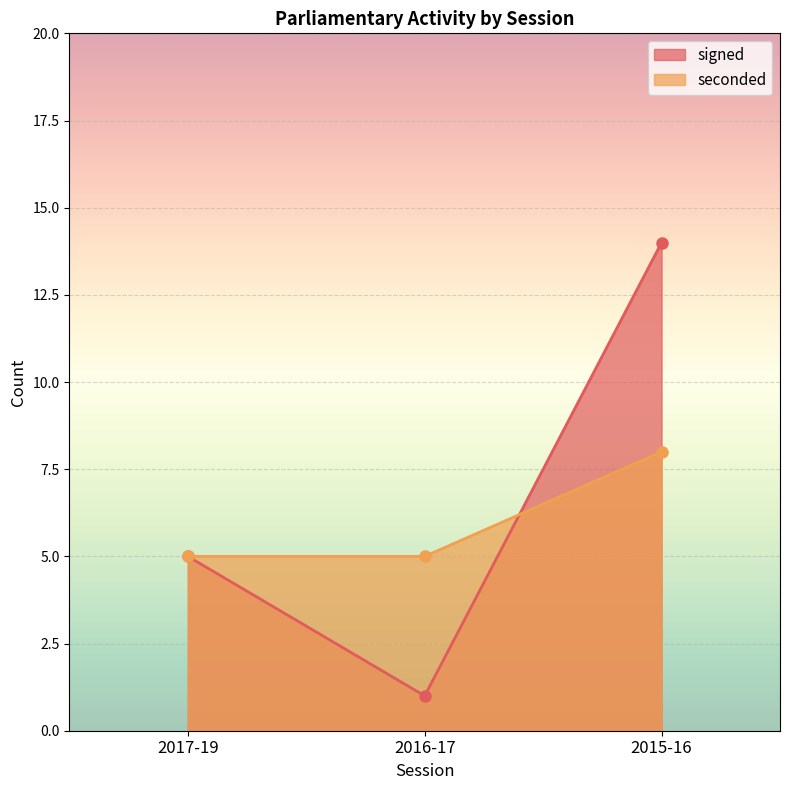

What position from the left is 2016-17?

2